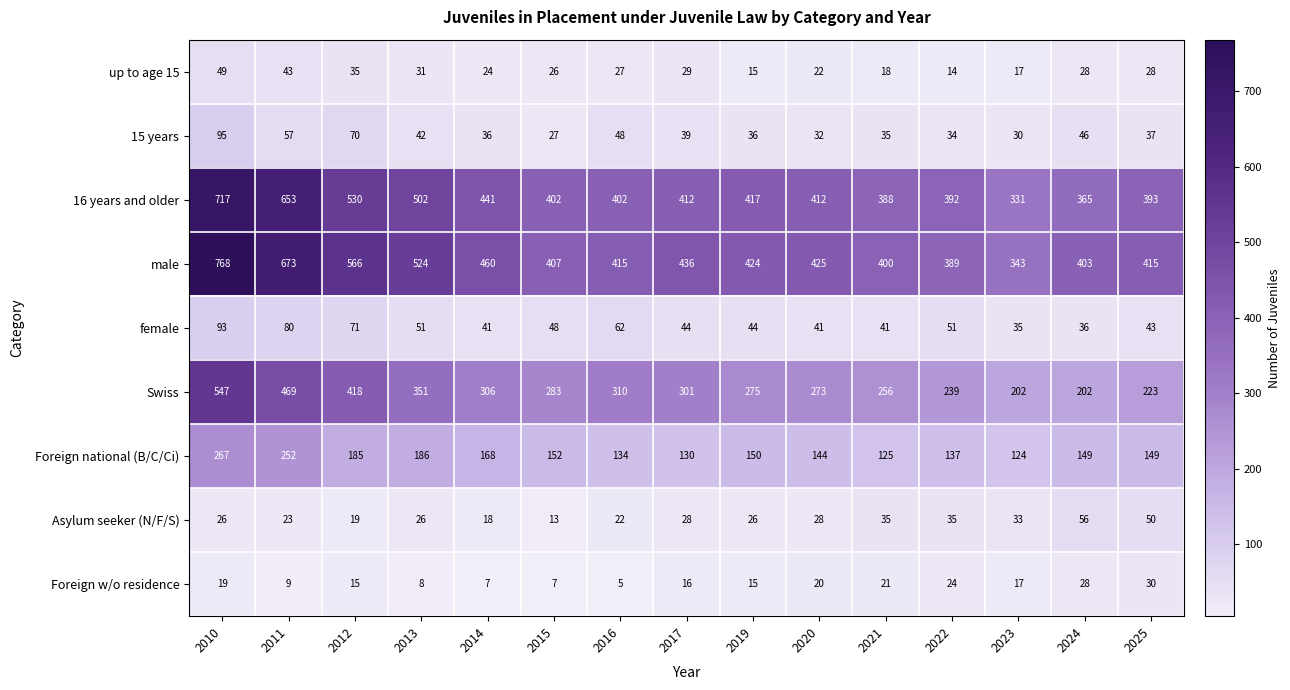

What is the spread (max minus min) of values at 2019?

409